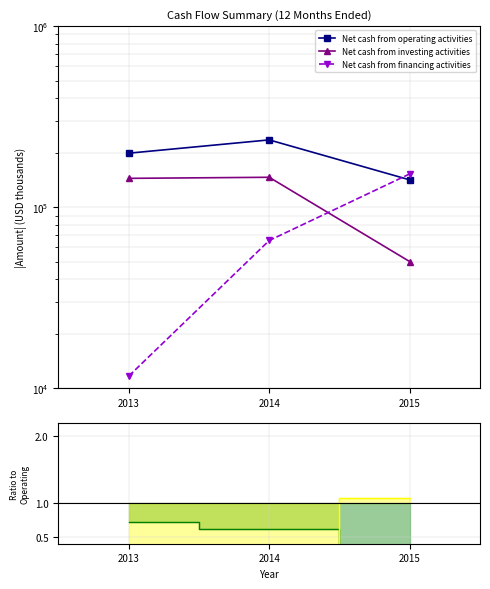

Is the value of Net cash from investing activities at 2014 greater than the value of Net cash from operating activities at 2015?

No